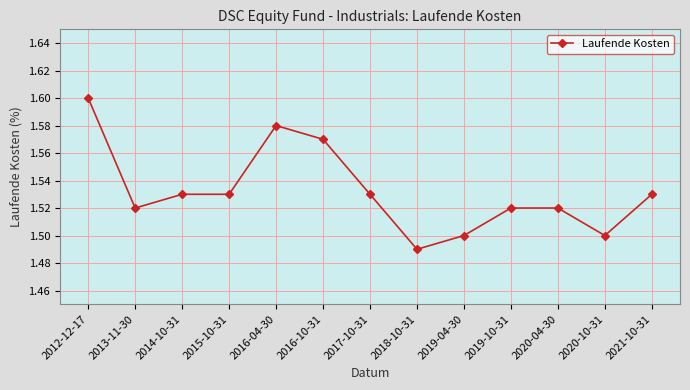

Which category has the lowest value across all series?

2018-10-31